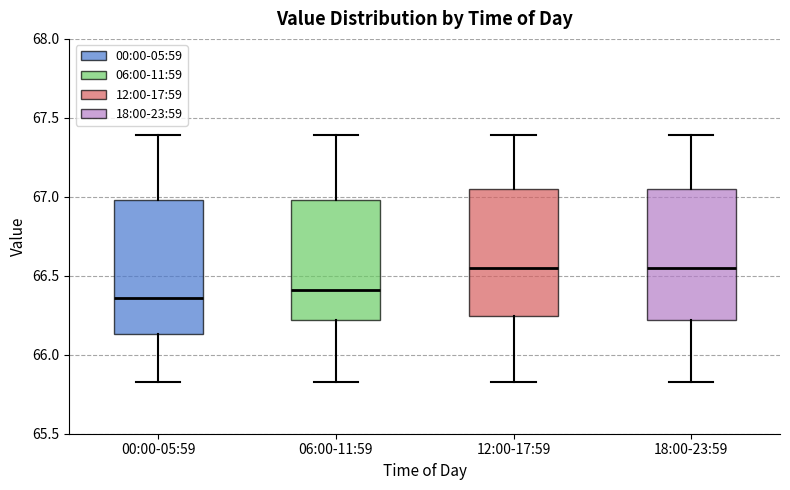

Where does the lower whisker of the box for 06:00-11:59 end on the y-axis? The values are not printed on the chart, so give them approximately, as read against the axis.

65.85